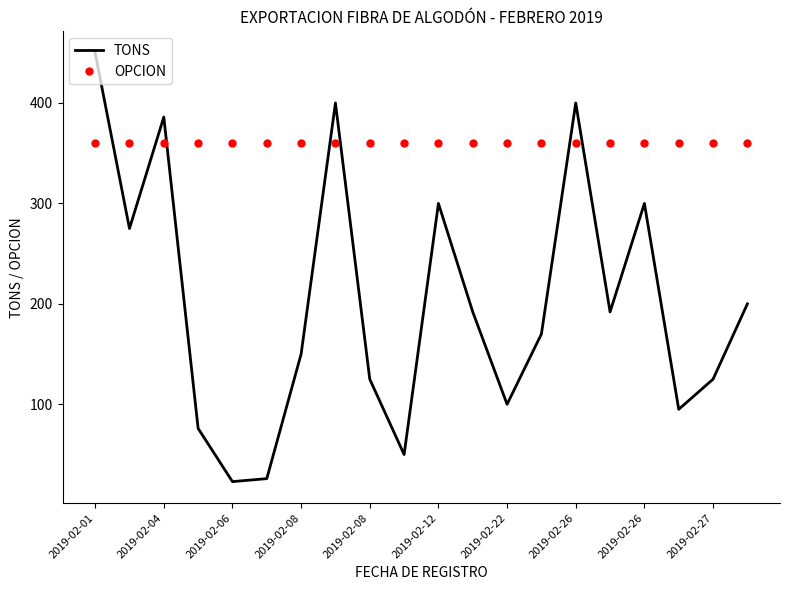

Which series has the widest spread of values?

TONS